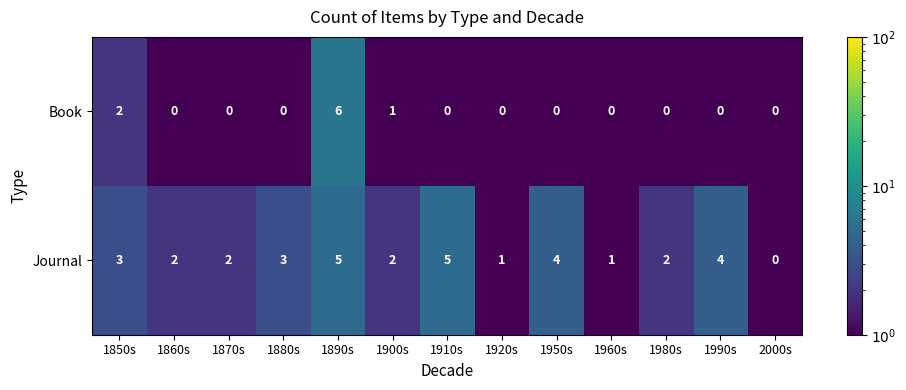

What is the difference between the maximum and minimum values in the Journal series?

5